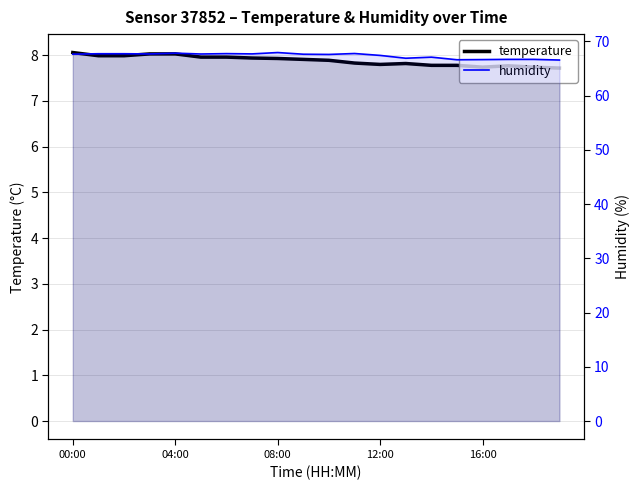

Reading right to left, list all the values displayed in this chart.

temperature: 7.7	7.7	7.8	7.7	7.8	7.8	7.8	7.8	7.8	7.9	7.9	7.9	7.9	8.0	8.0	8.0	8.0	8.0	8.0	8.1
humidity: 66.5	66.7	66.7	66.6	66.6	67.1	66.9	67.4	67.7	67.6	67.6	67.9	67.7	67.7	67.7	67.8	67.7	67.7	67.7	67.6